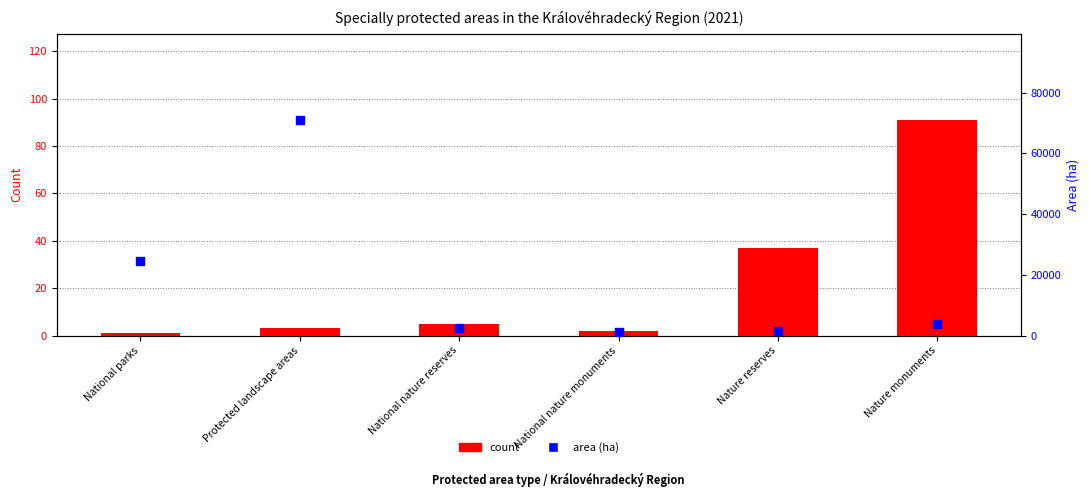

At how many categories does at least one series exceed 23837?

2